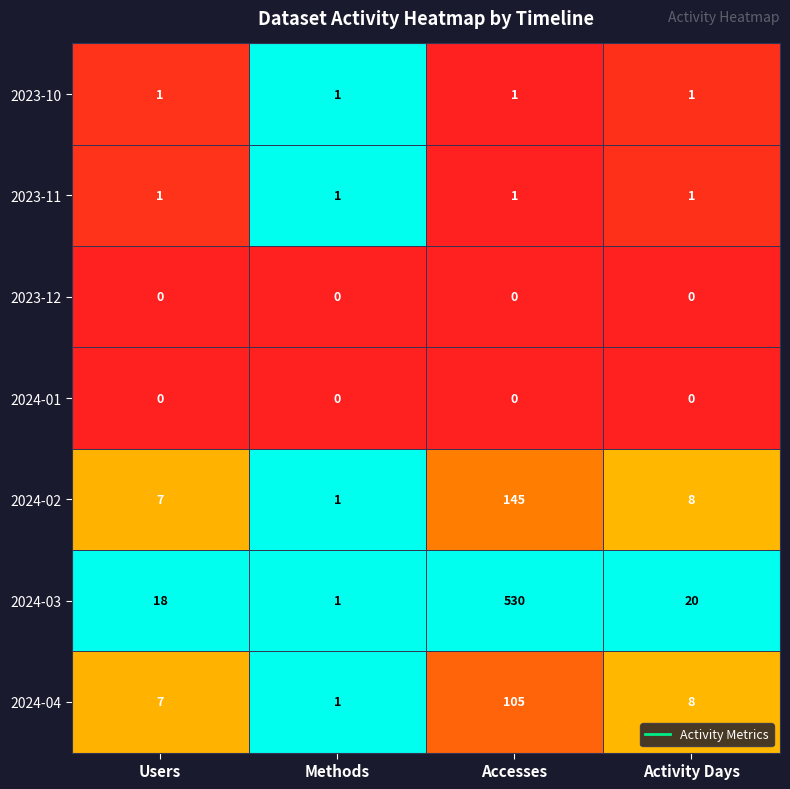

Which category has the highest value in the 2024-03 series?

Accesses